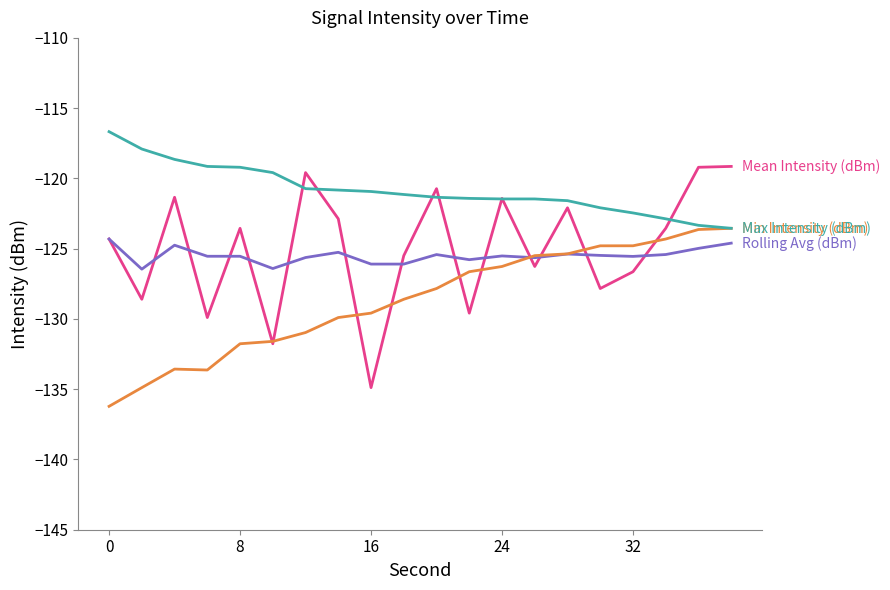

What is the greatest value displayed?

-116.7